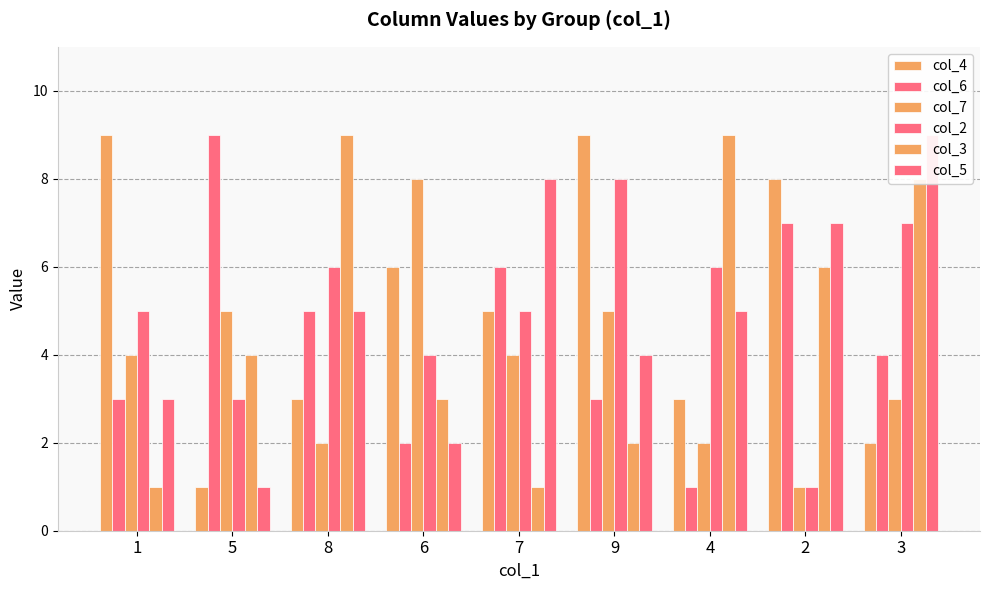

What is the sum of all col_5 values?

44